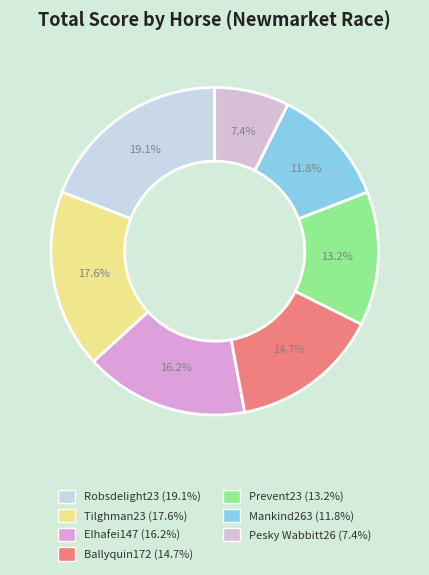

What is the largest slice in the pie chart?

Robsdelight23